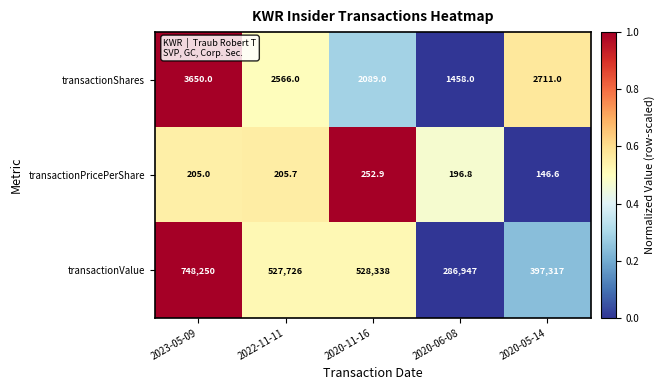

Rank the series at 2023-05-09 from highest to lowest value.

transactionValue, transactionShares, transactionPricePerShare